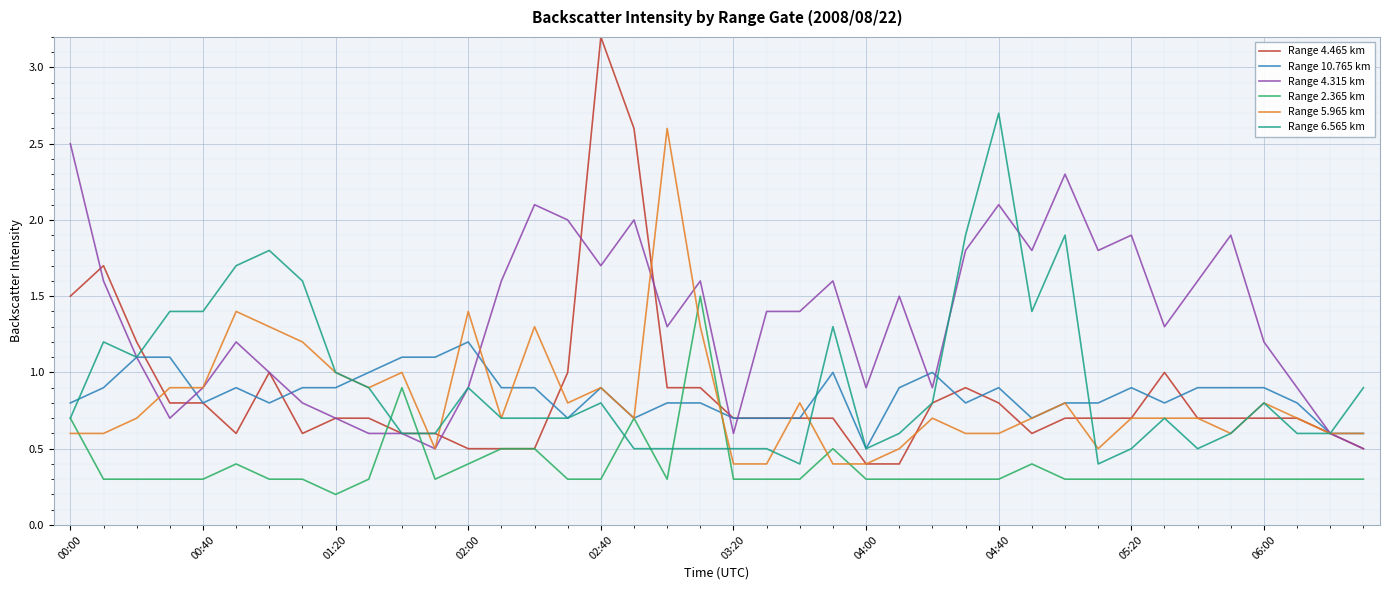

Count the number of categories in the chart.

40